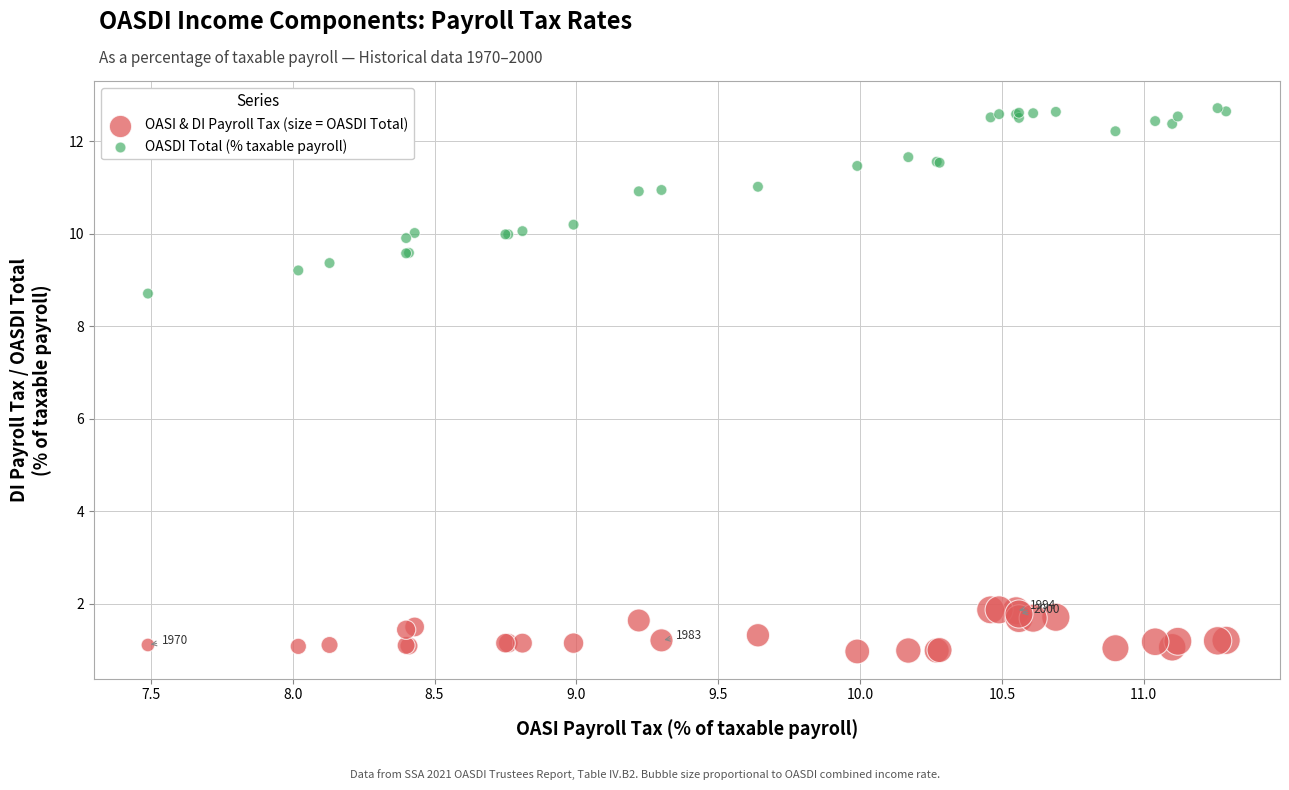

Across all series, what Y value is closest to 6?

8.7